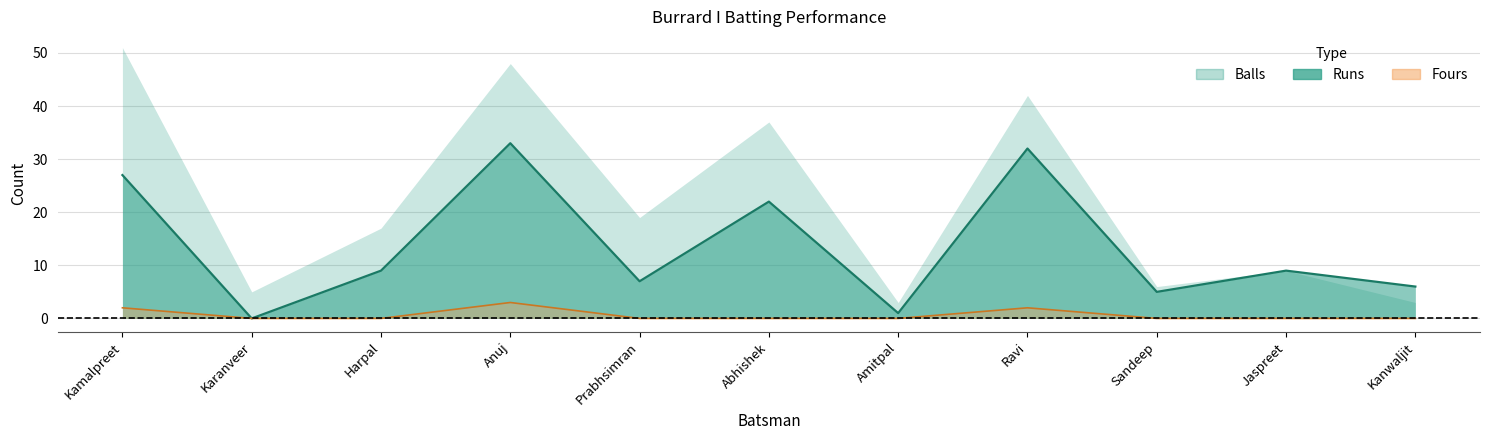

Does the chart display data point markers on the line(s)?

No